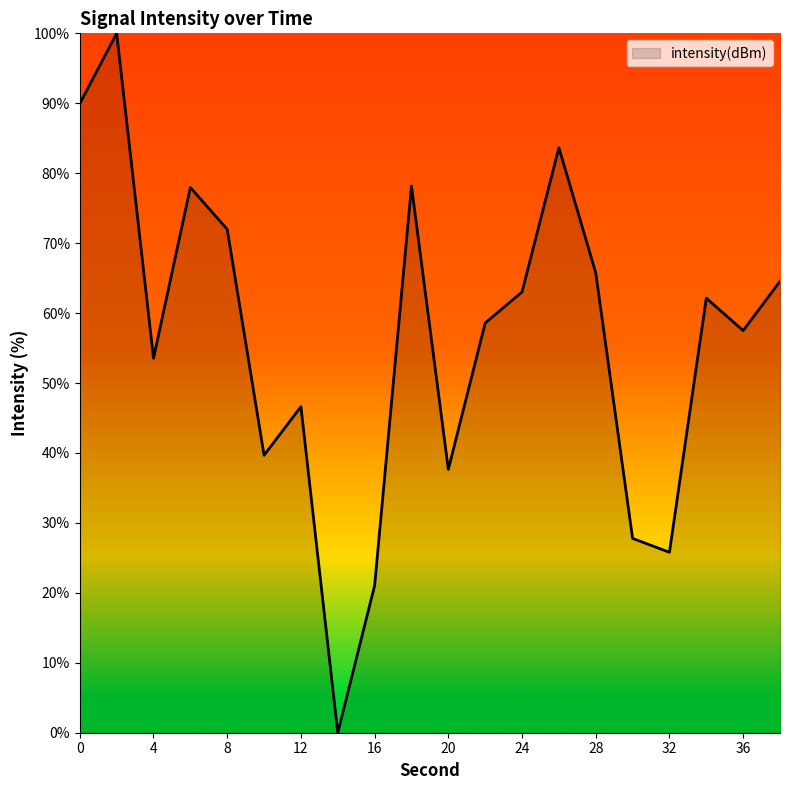

What is the greatest value displayed?

100.0